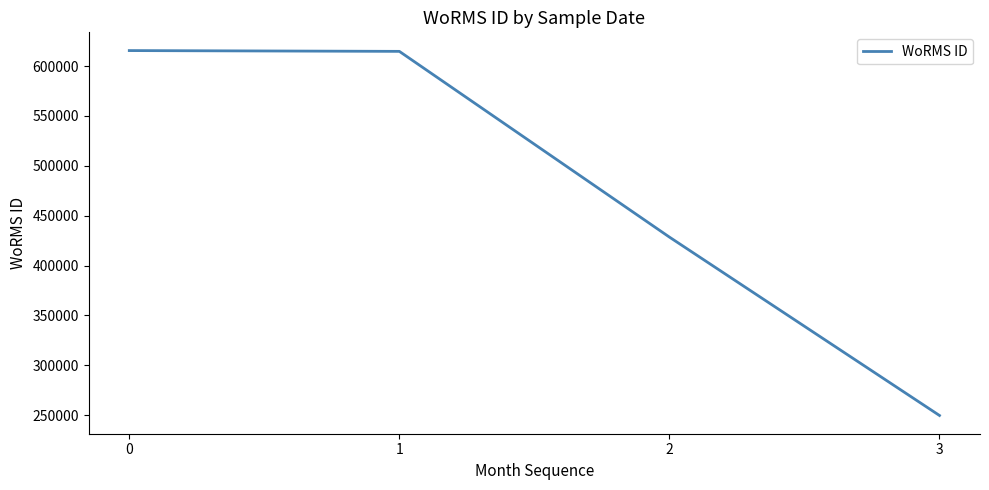

What is the maximum value shown in the chart?

615484